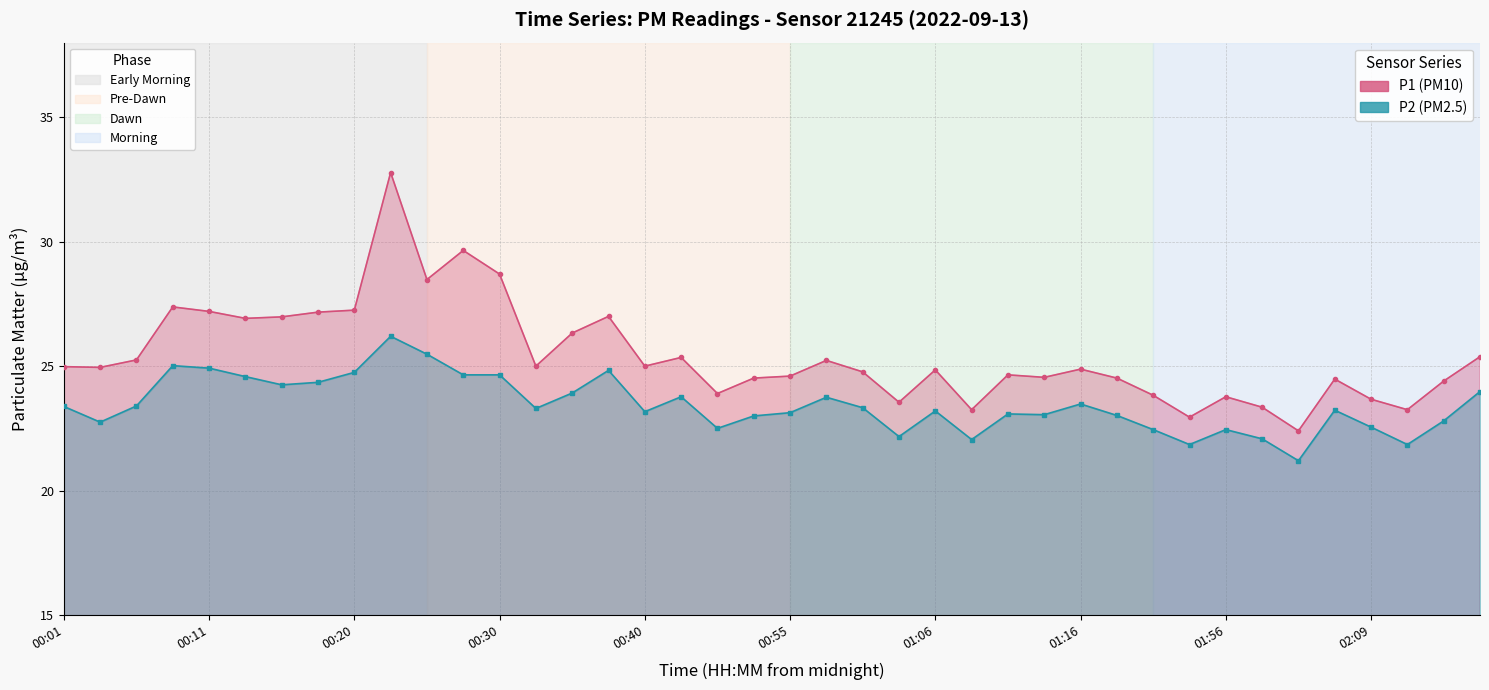

At 00:20, list the series in order from largest to smallest.

P1, P2